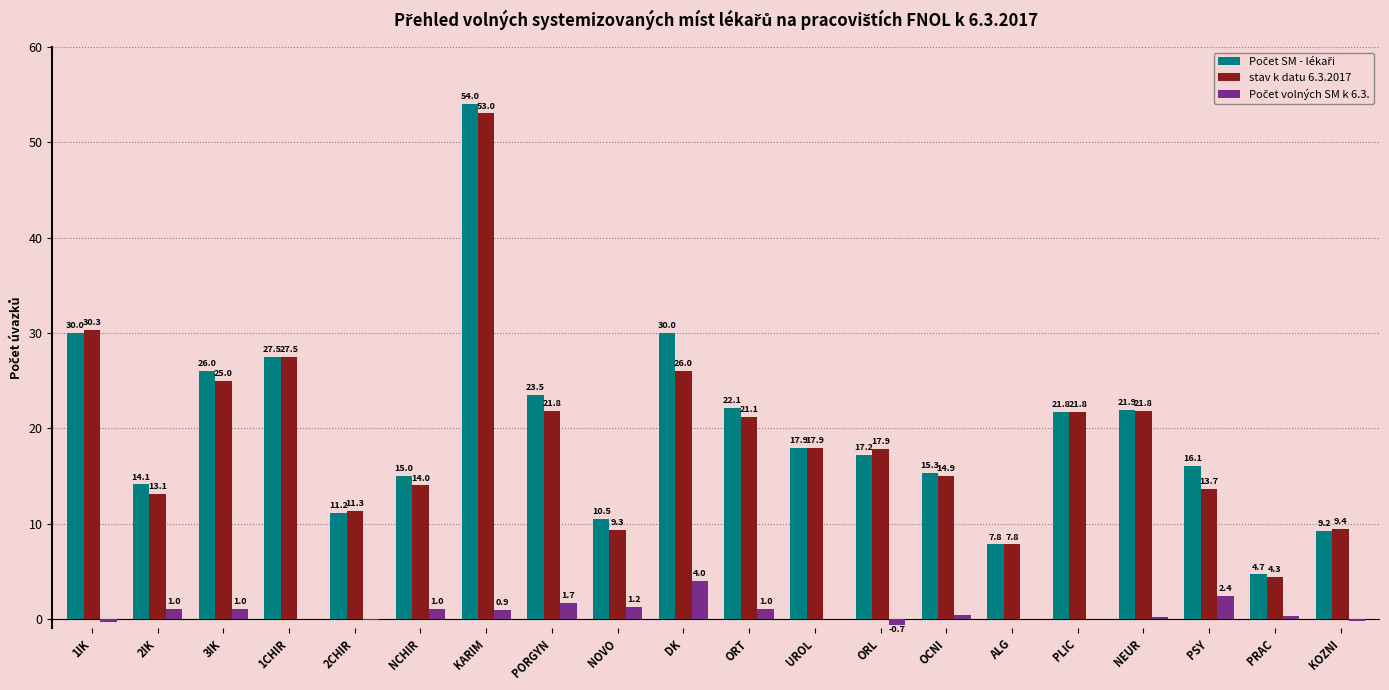

The stav k datu 6.3.2017 series shows 35.6 at DK. True or false?

False